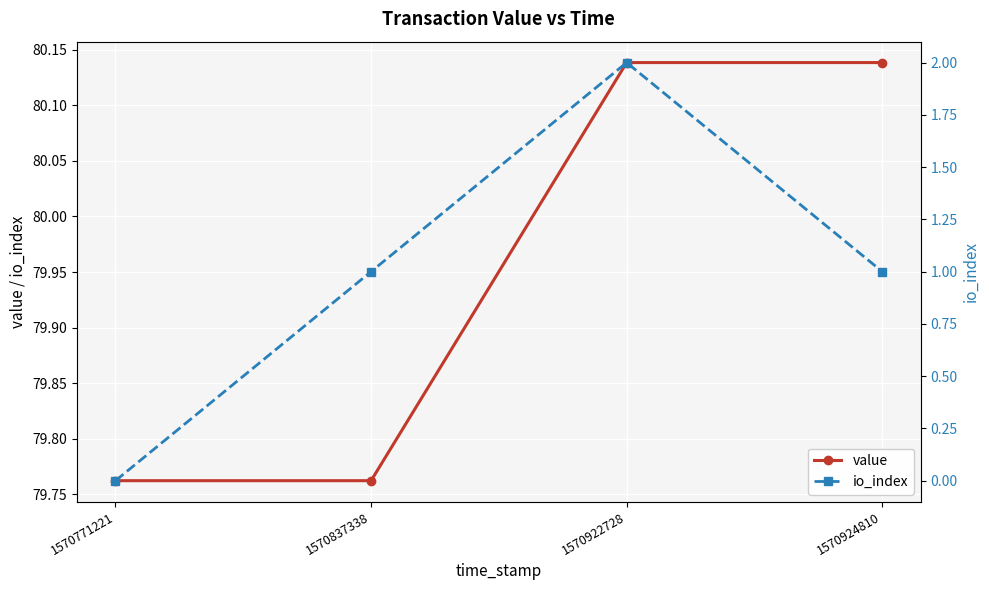

True or false: value and io_index cross at least once.

False